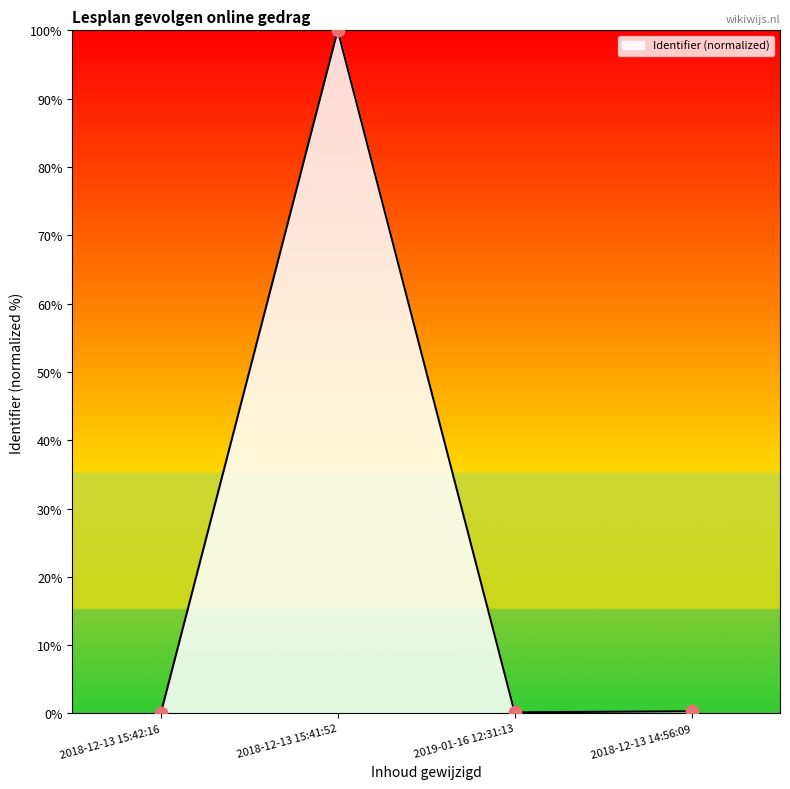

Between 2018-12-13 15:42:16 and 2018-12-13 15:41:52, which is larger?

2018-12-13 15:41:52